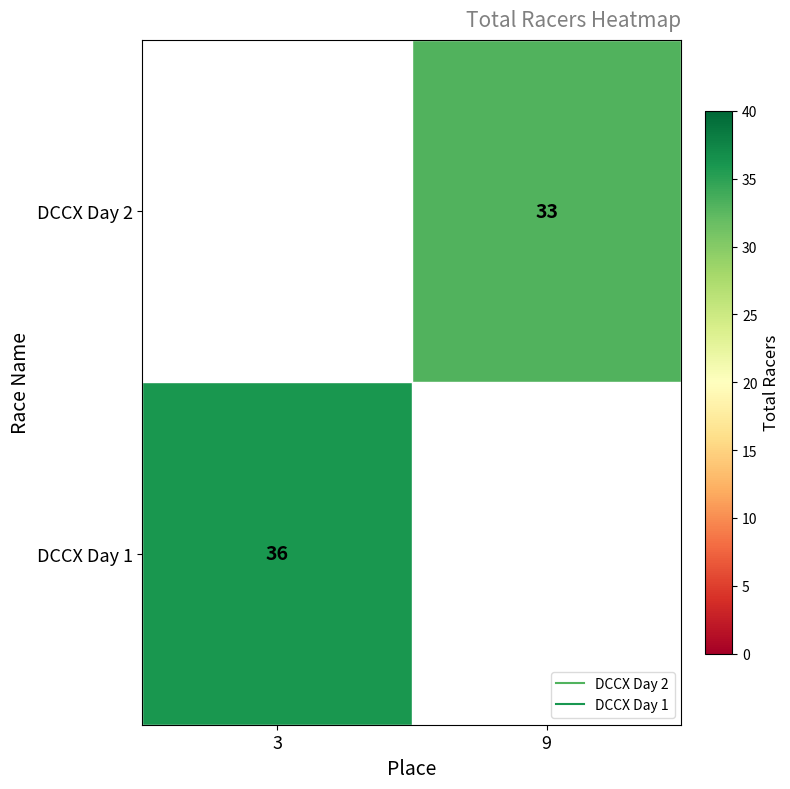

Which category has the lowest value in the DCCX Day 1 series?

3